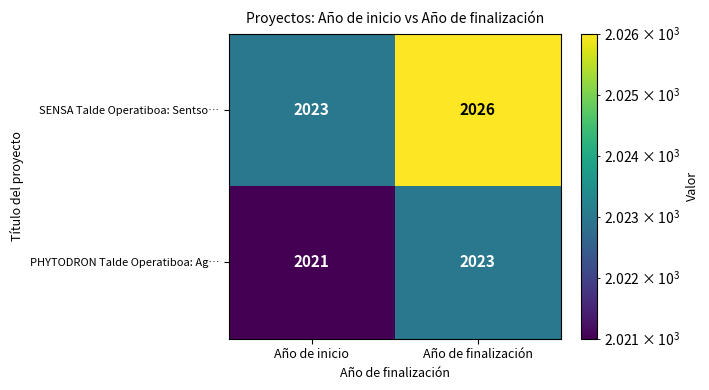

The value of PHYTODRON Talde Operatiboa: Ag… at Año de finalización is 2023. True or false?

True